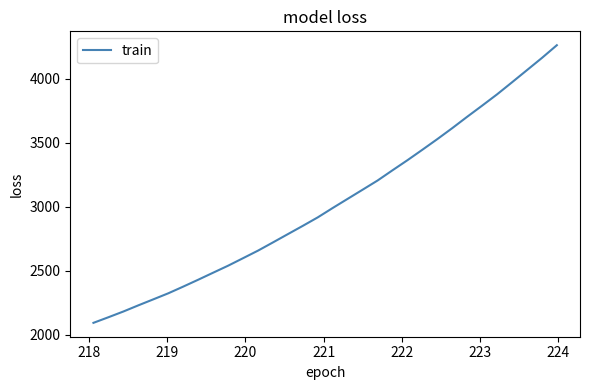

What is the difference between the second highest and minimum values?

2070.1